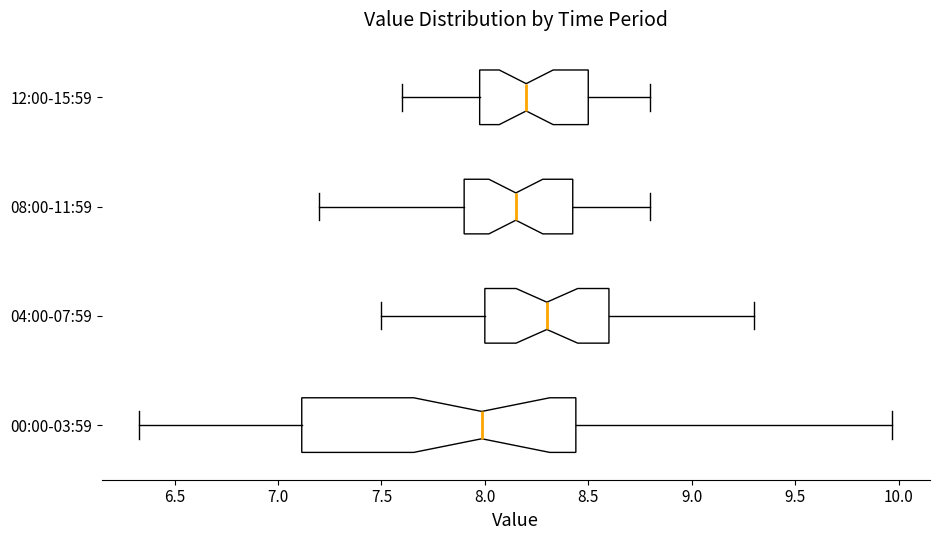

Which box has the furthest to the left median line?

00:00-03:59